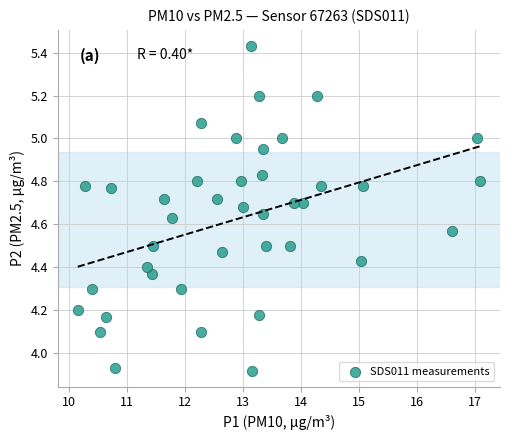

What is the range of X values (max minus min)?

6.9